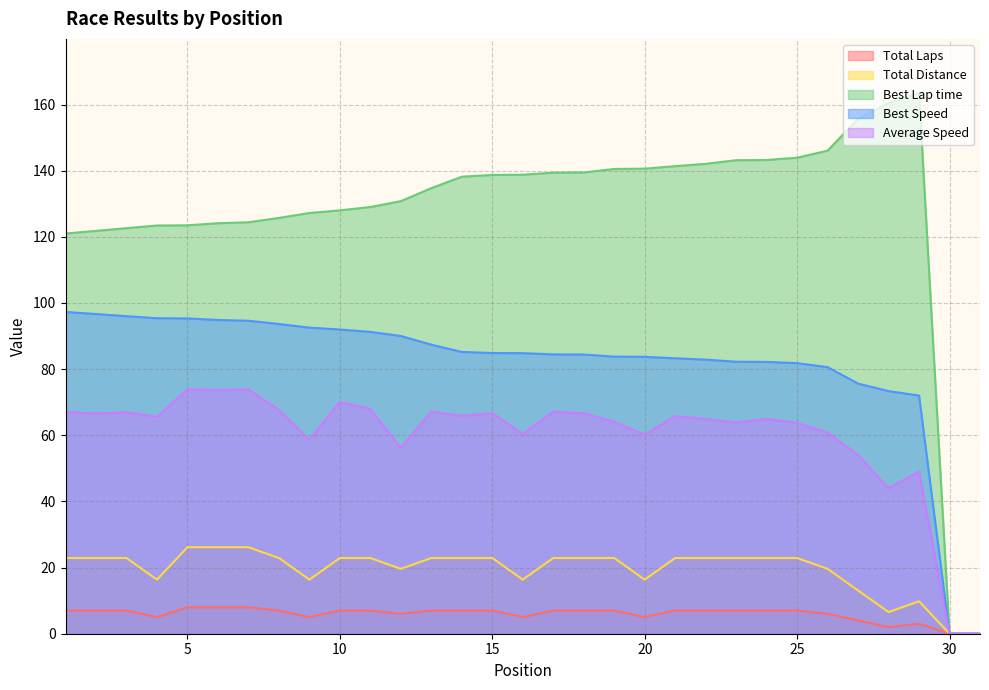

Between 22 and 25, which is larger?

22